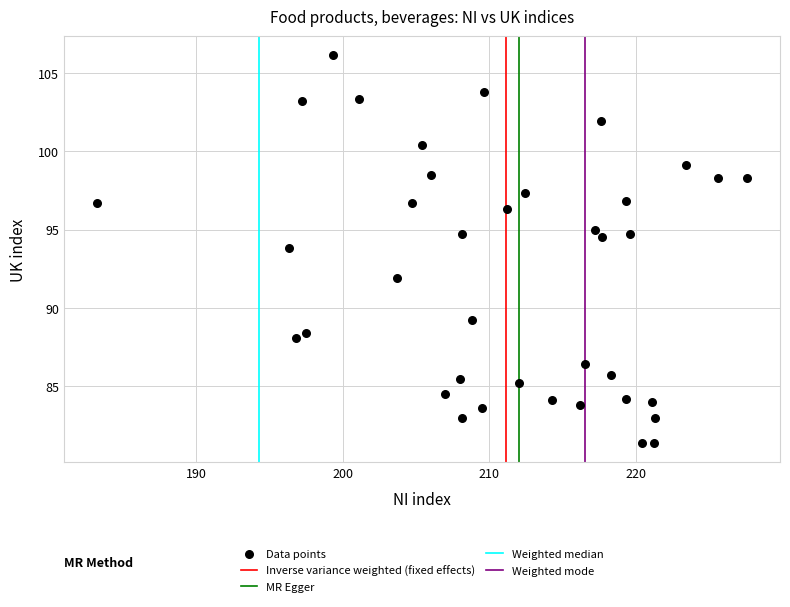

What Y value in the scatter plot is closest to 93?

93.8